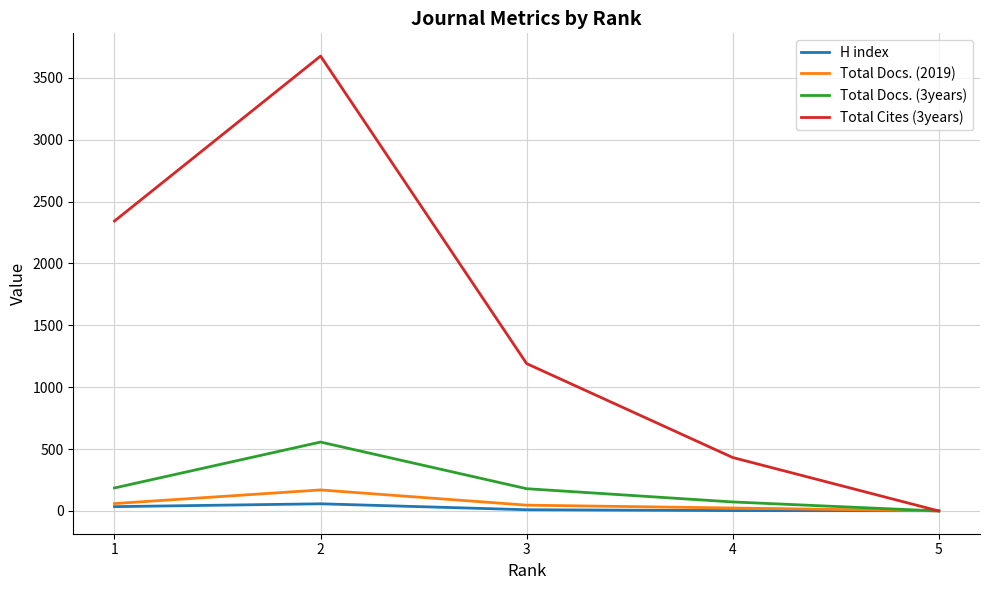

Rank the series by their maximum value, from highest to lowest.

Total Cites (3years), Total Docs. (3years), Total Docs. (2019), H index